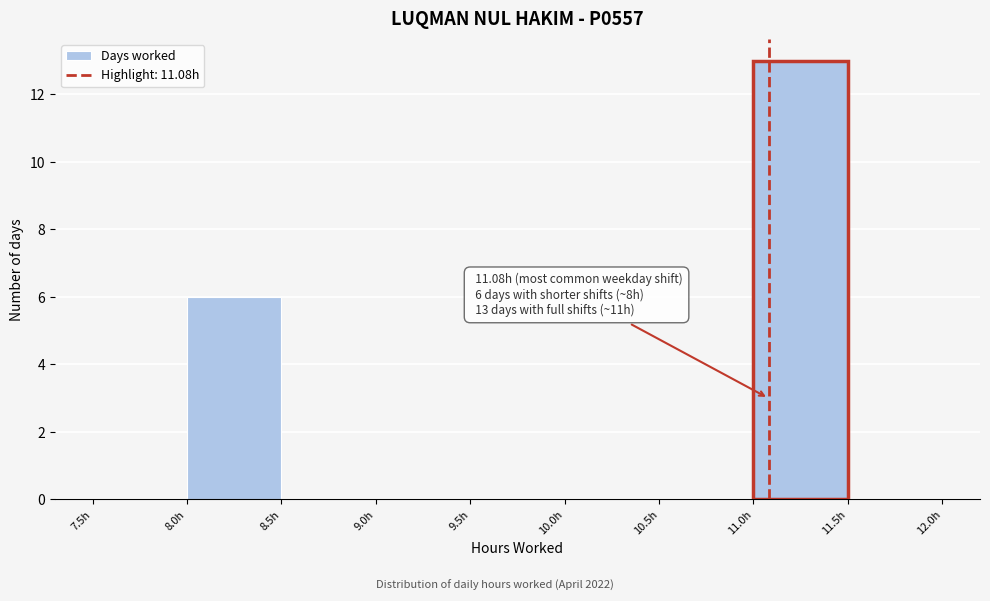

Over which range of the x-axis is the bar tallest?

11.0 to 11.5